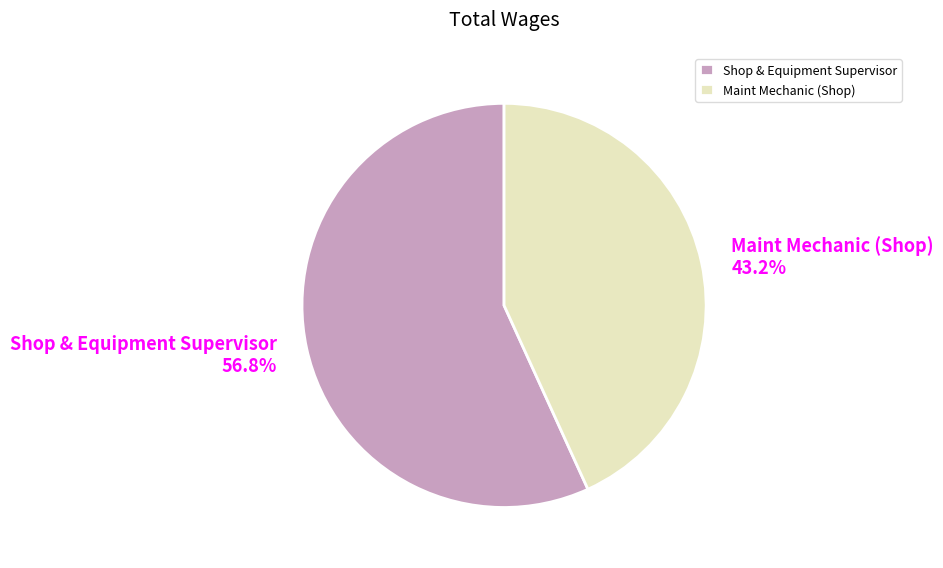

To the nearest percent, what is the average slice percentage?

50%